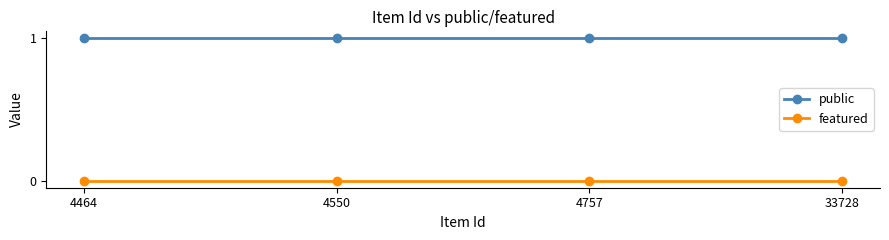

True or false: featured has more than 1 points higher than both neighbors.

False